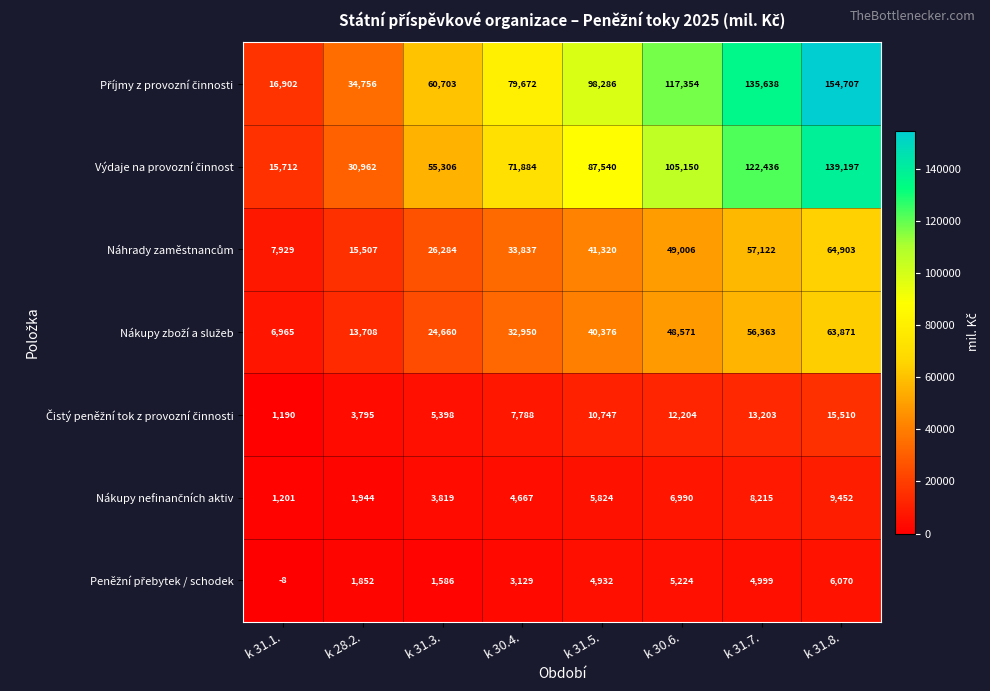

What is the total value across all series at k 30.6.?

344499